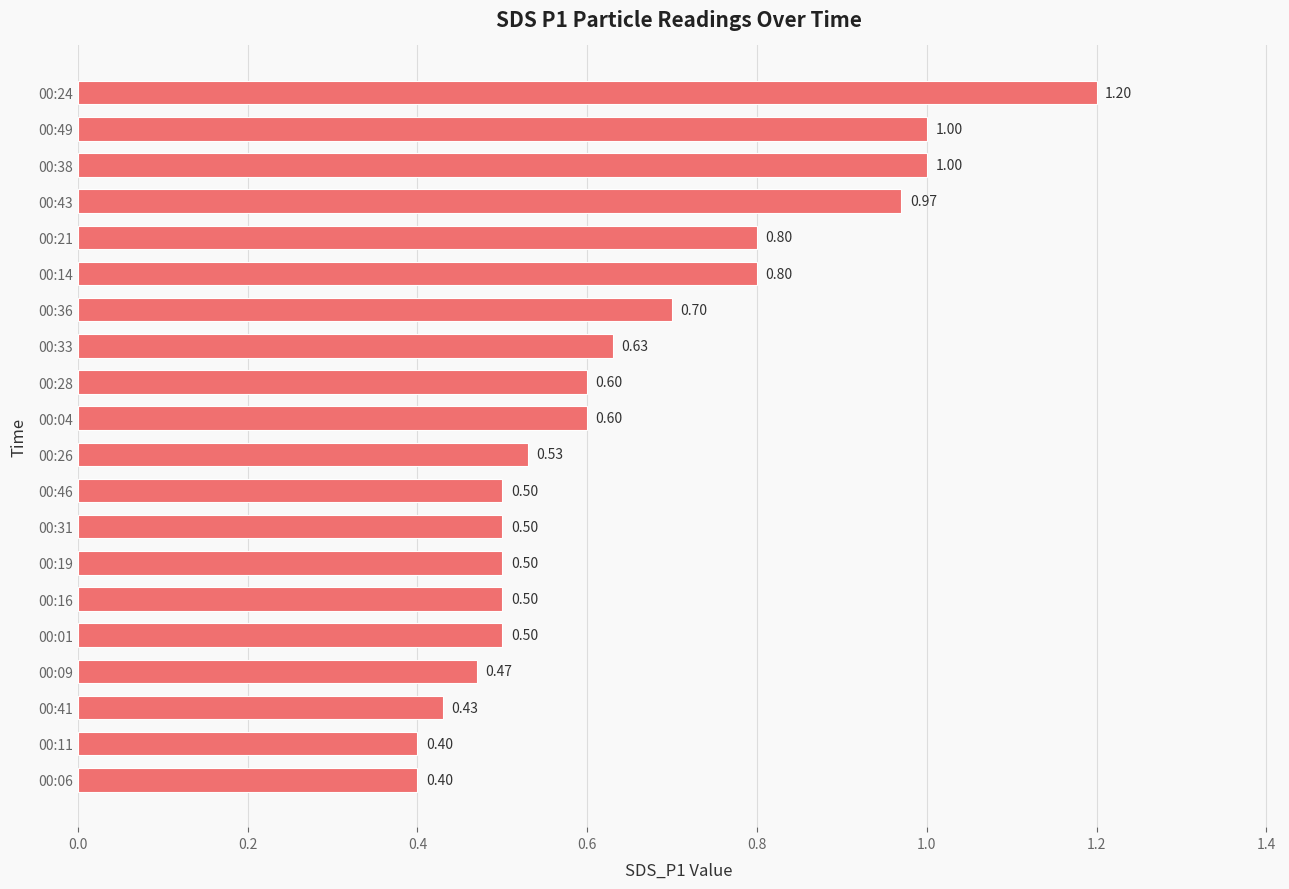

Which has a higher value, 00:46 or 00:26?

00:26